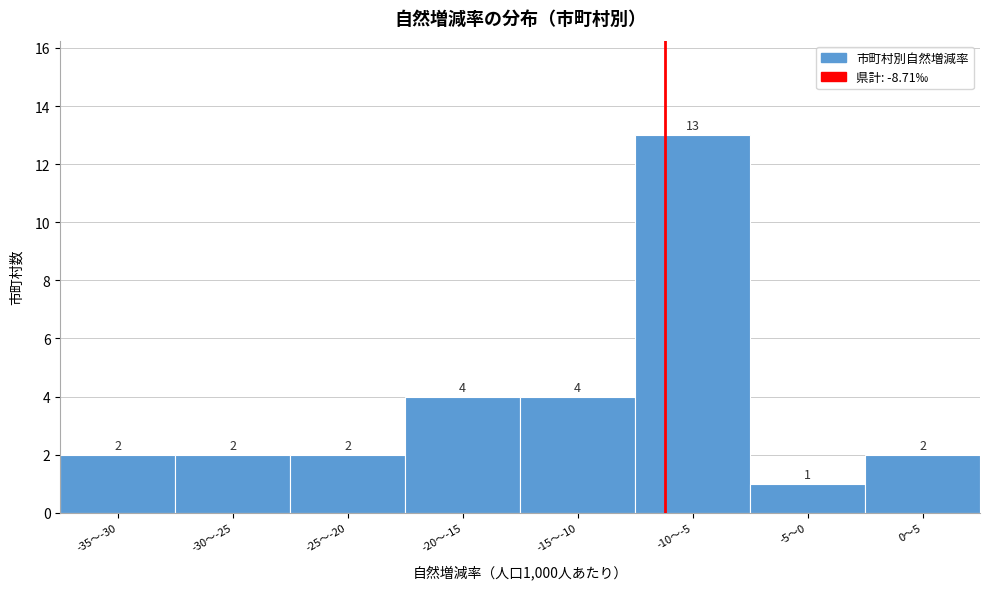

Reading left to right, extract all data points from this chart.

-35〜-30=2	-30〜-25=2	-25〜-20=2	-20〜-15=4	-15〜-10=4	-10〜-5=13	-5〜0=1	0〜5=2